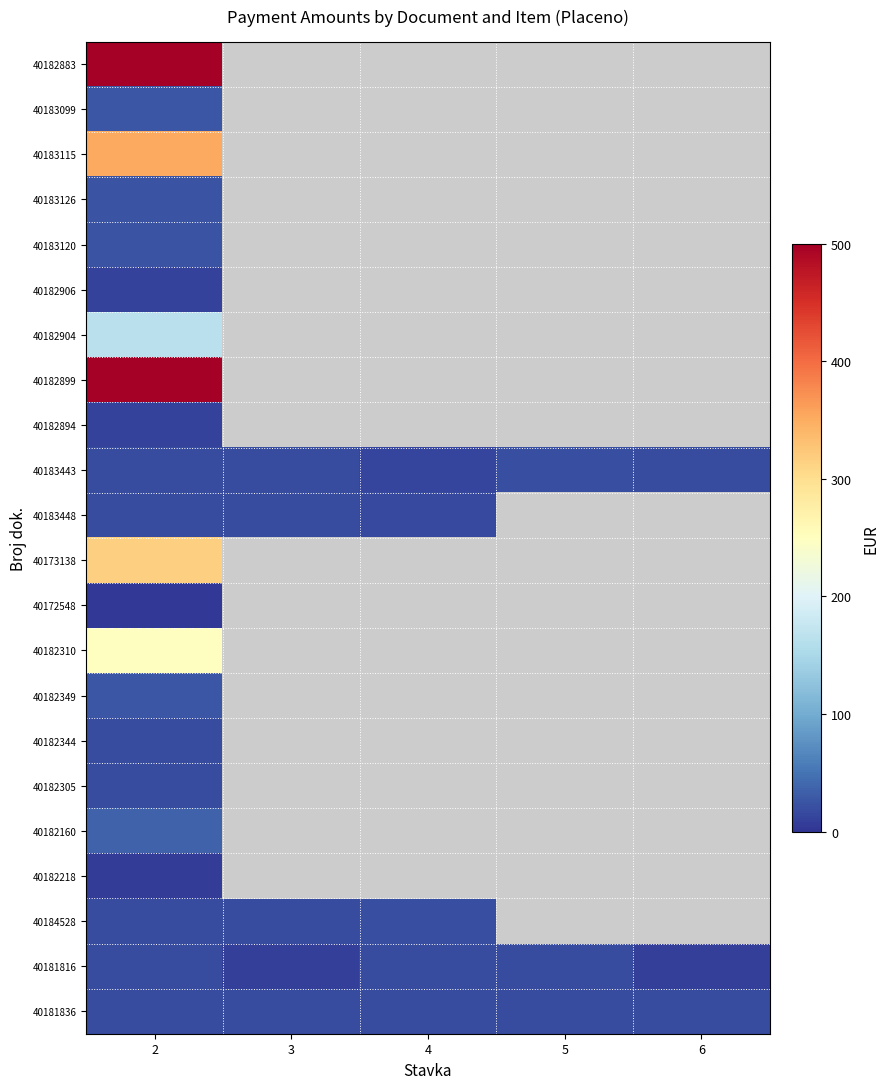

What is the average value of the 40183443 series?

17.5